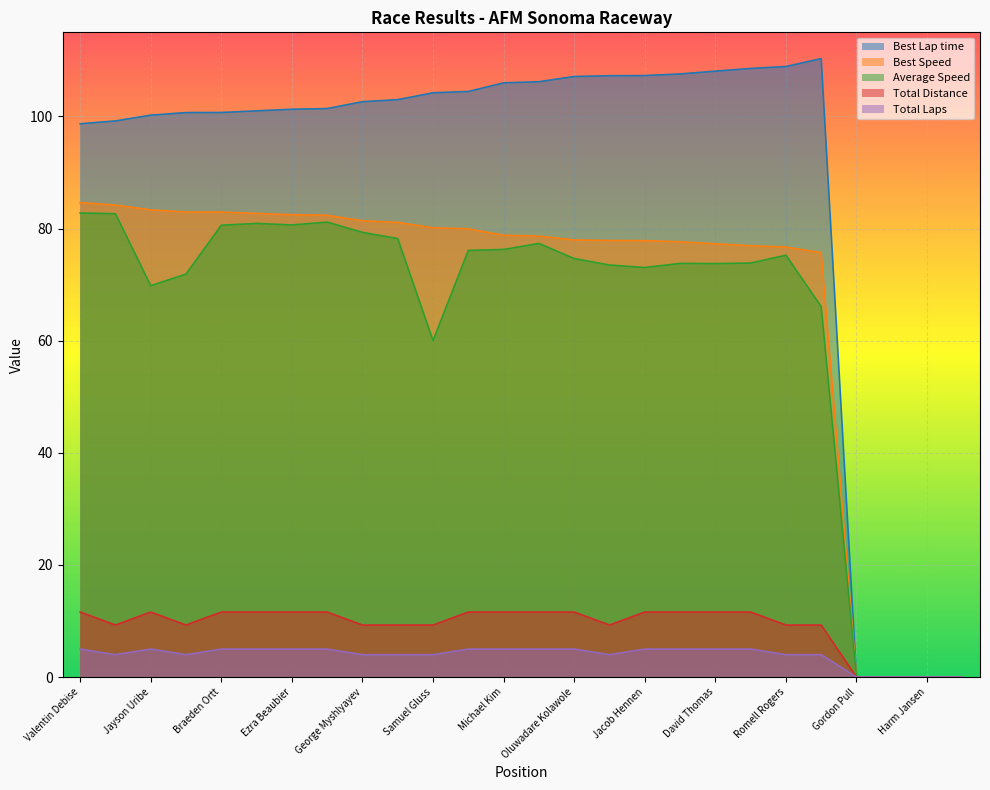

Reading right to left, transcribe all the data shown in this chart.

Total Laps: Daniel Velazco=0.0	Harm Jansen=0.0	Cody Cochran=0.0	Gordon Pull=0.0	Jeremy King=4.0	Romell Rogers=4.0	Dillon Curtis=5.0	David Thomas=5.0	James King=5.0	Jacob Hennen=5.0	Salvatore Rizzo=4.0	Oluwadare Kolawole=5.0	Kevin Murphy=5.0	Michael Kim=5.0	Garrett Pacheco=5.0	Samuel Gluss=4.0	Jordan Edginton=4.0	George Myshlyayev=4.0	Deion Campbell=5.0	Ezra Beaubier=5.0	Wyatt Farris=5.0	Braeden Ortt=5.0	Sebastiao Ferreira=4.0	Jayson Uribe=5.0	Andrew Lee=4.0	Valentin Debise=5.0
Best Lap time: Daniel Velazco=0.0	Harm Jansen=0.0	Cody Cochran=0.0	Gordon Pull=0.0	Jeremy King=110.3	Romell Rogers=108.9	Dillon Curtis=108.6	David Thomas=108.1	James King=107.6	Jacob Hennen=107.3	Salvatore Rizzo=107.3	Oluwadare Kolawole=107.1	Kevin Murphy=106.2	Michael Kim=106.0	Garrett Pacheco=104.5	Samuel Gluss=104.2	Jordan Edginton=103.0	George Myshlyayev=102.6	Deion Campbell=101.4	Ezra Beaubier=101.3	Wyatt Farris=101.0	Braeden Ortt=100.7	Sebastiao Ferreira=100.7	Jayson Uribe=100.2	Andrew Lee=99.2	Valentin Debise=98.7
Best Speed: Daniel Velazco=0.0	Harm Jansen=0.0	Cody Cochran=0.0	Gordon Pull=0.0	Jeremy King=75.7	Romell Rogers=76.7	Dillon Curtis=76.9	David Thomas=77.3	James King=77.6	Jacob Hennen=77.8	Salvatore Rizzo=77.9	Oluwadare Kolawole=78.0	Kevin Murphy=78.7	Michael Kim=78.8	Garrett Pacheco=80.0	Samuel Gluss=80.1	Jordan Edginton=81.1	George Myshlyayev=81.4	Deion Campbell=82.4	Ezra Beaubier=82.5	Wyatt Farris=82.7	Braeden Ortt=82.9	Sebastiao Ferreira=82.9	Jayson Uribe=83.3	Andrew Lee=84.2	Valentin Debise=84.6
Average Speed: Daniel Velazco=0.0	Harm Jansen=0.0	Cody Cochran=0.0	Gordon Pull=0.0	Jeremy King=66.1	Romell Rogers=75.2	Dillon Curtis=73.8	David Thomas=73.8	James King=73.8	Jacob Hennen=73.0	Salvatore Rizzo=73.5	Oluwadare Kolawole=74.7	Kevin Murphy=77.3	Michael Kim=76.3	Garrett Pacheco=76.1	Samuel Gluss=60.0	Jordan Edginton=78.2	George Myshlyayev=79.3	Deion Campbell=81.2	Ezra Beaubier=80.6	Wyatt Farris=80.9	Braeden Ortt=80.6	Sebastiao Ferreira=71.9	Jayson Uribe=69.8	Andrew Lee=82.6	Valentin Debise=82.8
Total Distance: Daniel Velazco=0.0	Harm Jansen=0.0	Cody Cochran=0.0	Gordon Pull=0.0	Jeremy King=9.3	Romell Rogers=9.3	Dillon Curtis=11.6	David Thomas=11.6	James King=11.6	Jacob Hennen=11.6	Salvatore Rizzo=9.3	Oluwadare Kolawole=11.6	Kevin Murphy=11.6	Michael Kim=11.6	Garrett Pacheco=11.6	Samuel Gluss=9.3	Jordan Edginton=9.3	George Myshlyayev=9.3	Deion Campbell=11.6	Ezra Beaubier=11.6	Wyatt Farris=11.6	Braeden Ortt=11.6	Sebastiao Ferreira=9.3	Jayson Uribe=11.6	Andrew Lee=9.3	Valentin Debise=11.6